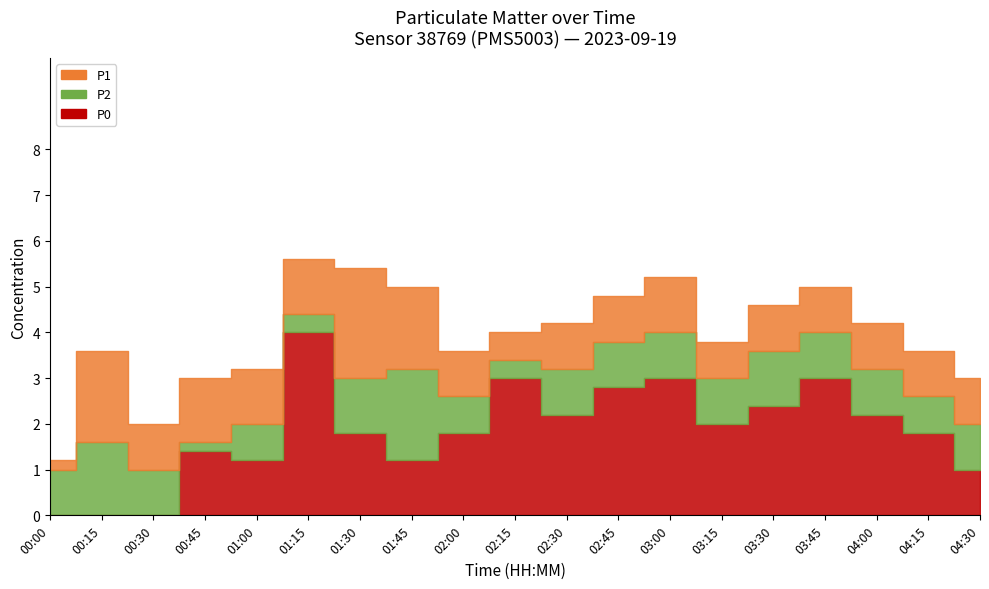

At 04:30, list the series in order from largest to smallest.

P1, P2, P0